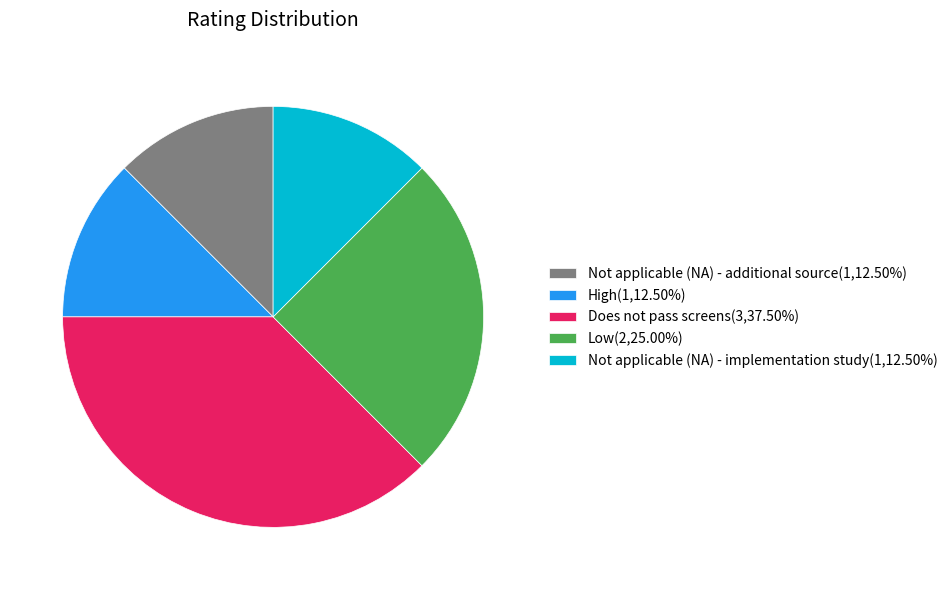

Does High(1,12.50%) account for over 50% of the chart?

No